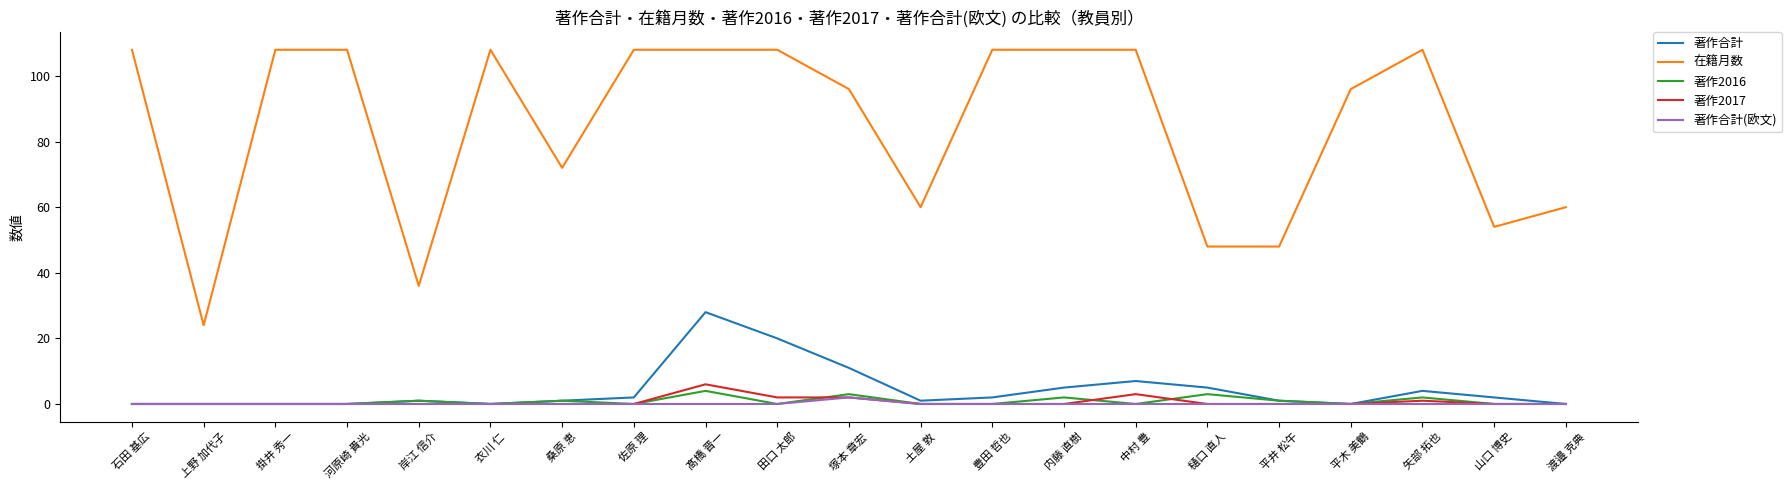

What is the total value across all series at 上野 加代子?

24